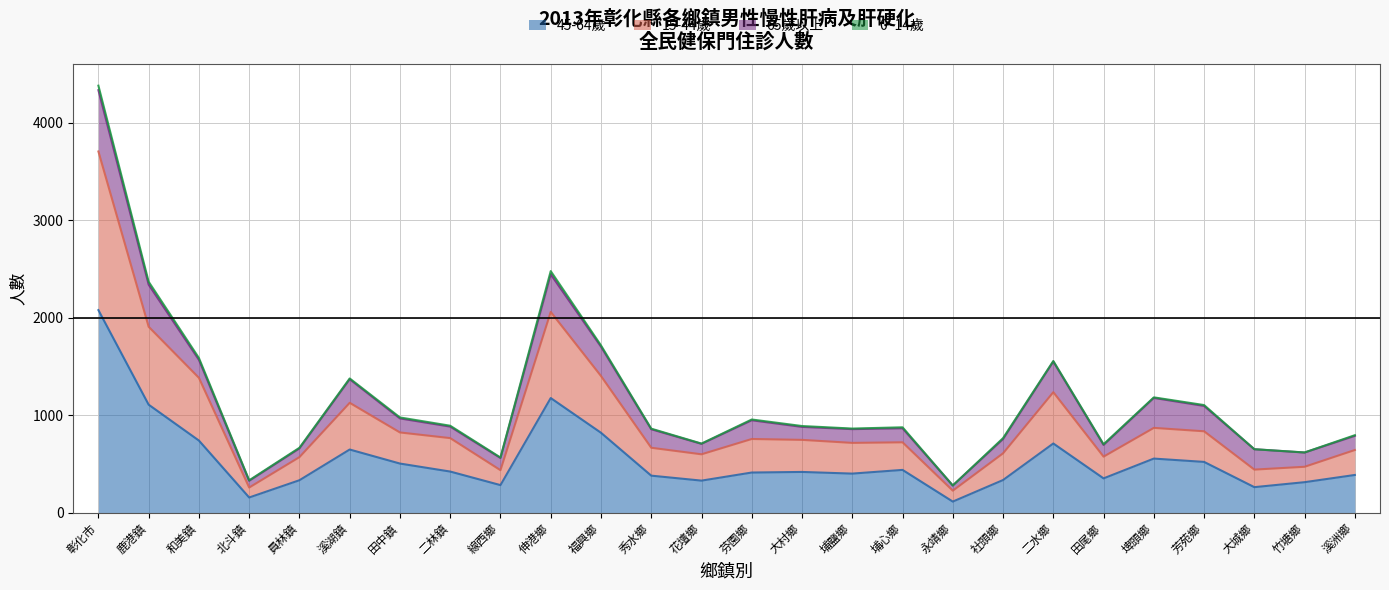

What is the difference between the 45-64歲 values at 永靖鄉 and 二林鎮?

308